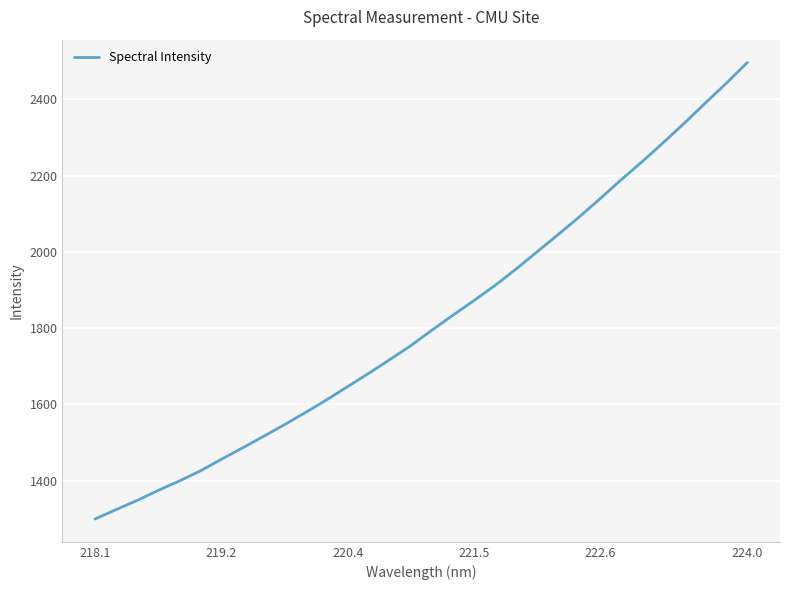

What is the maximum value shown in the chart?

2496.4